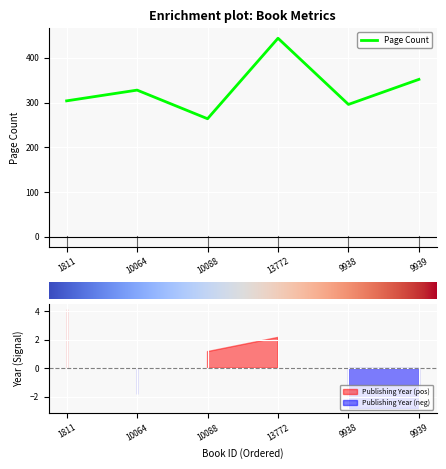

Read the value at 9939.

352